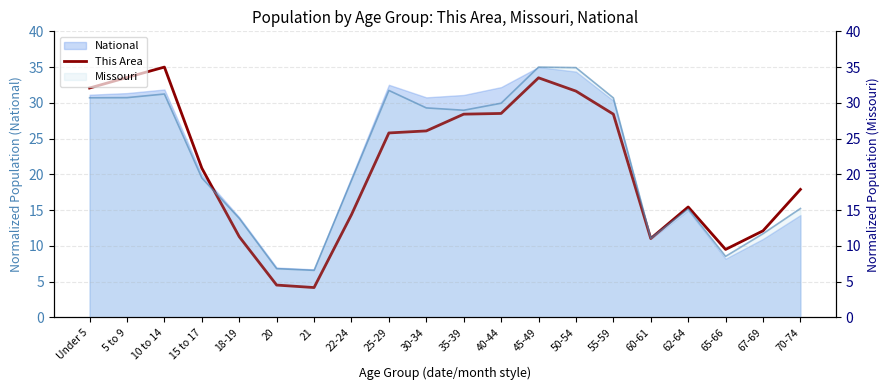

What is the value of the 9th point from the left?

25.8